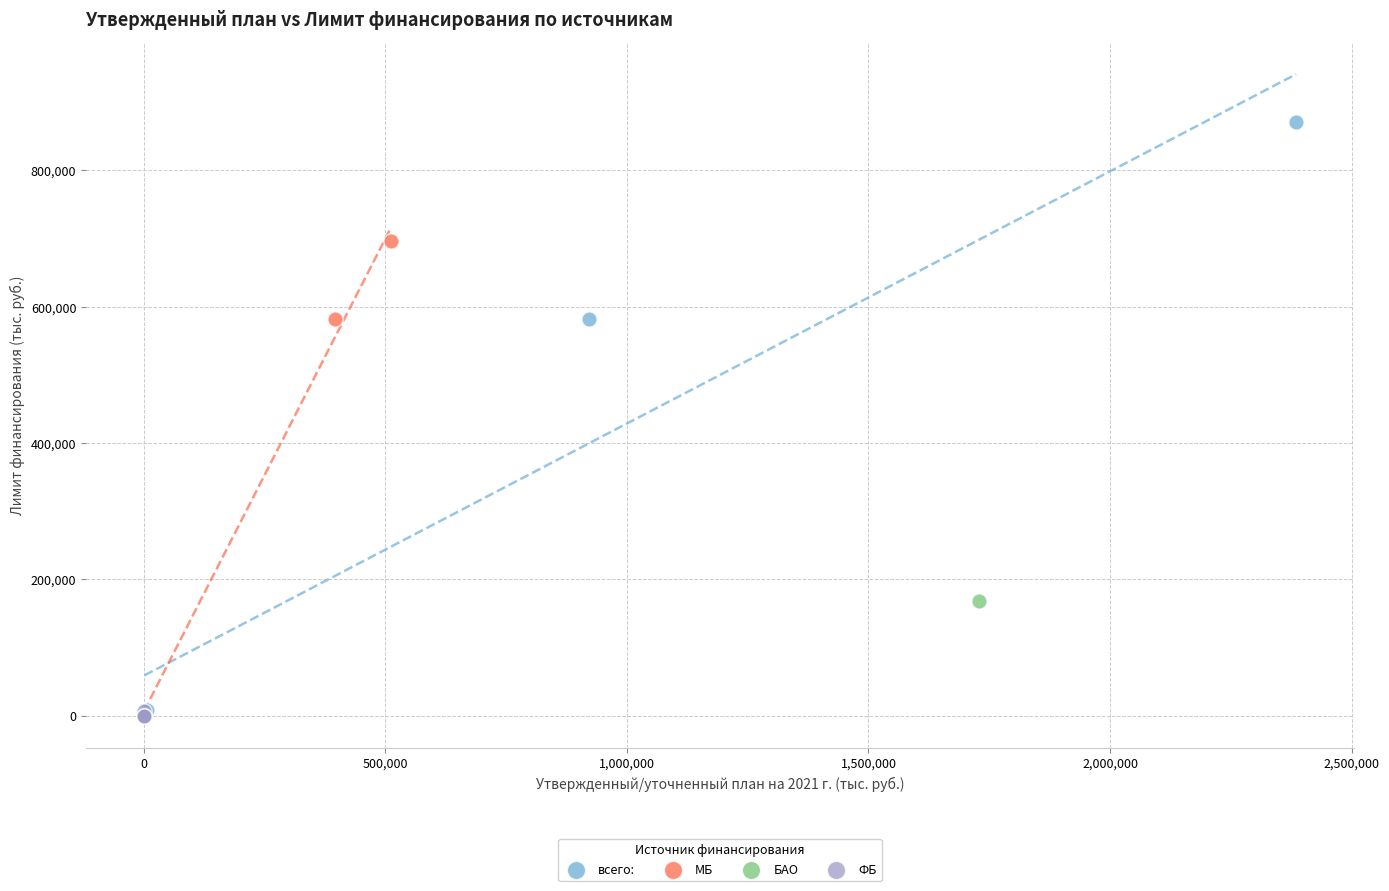

Which series reaches the maximum Y coordinate?

всего: